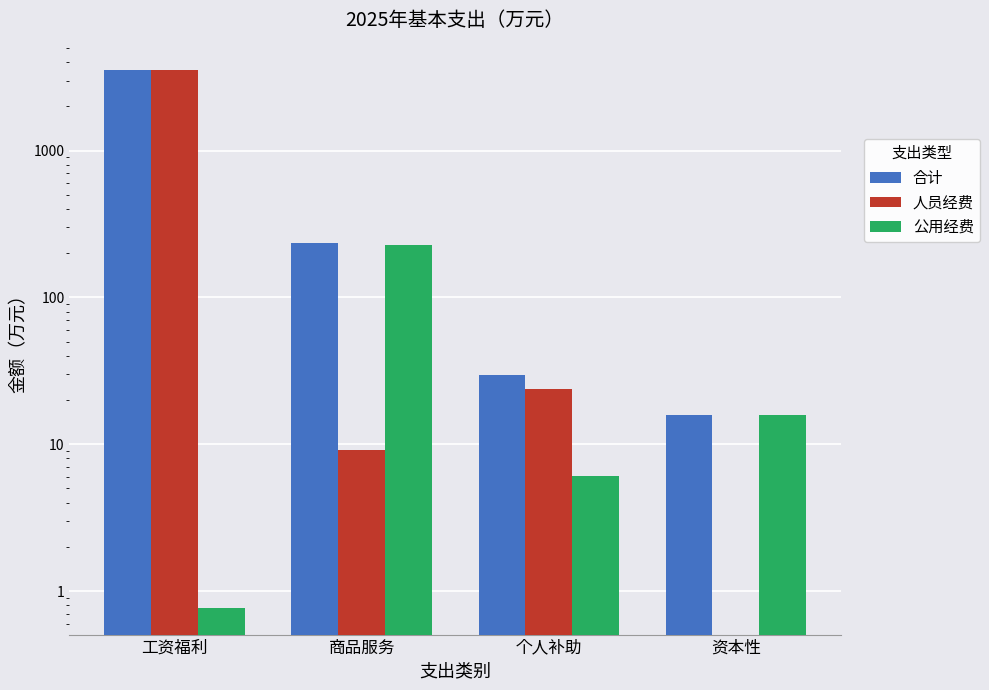

What is the difference between the maximum and second lowest values in the 公用经费 series?

219.9